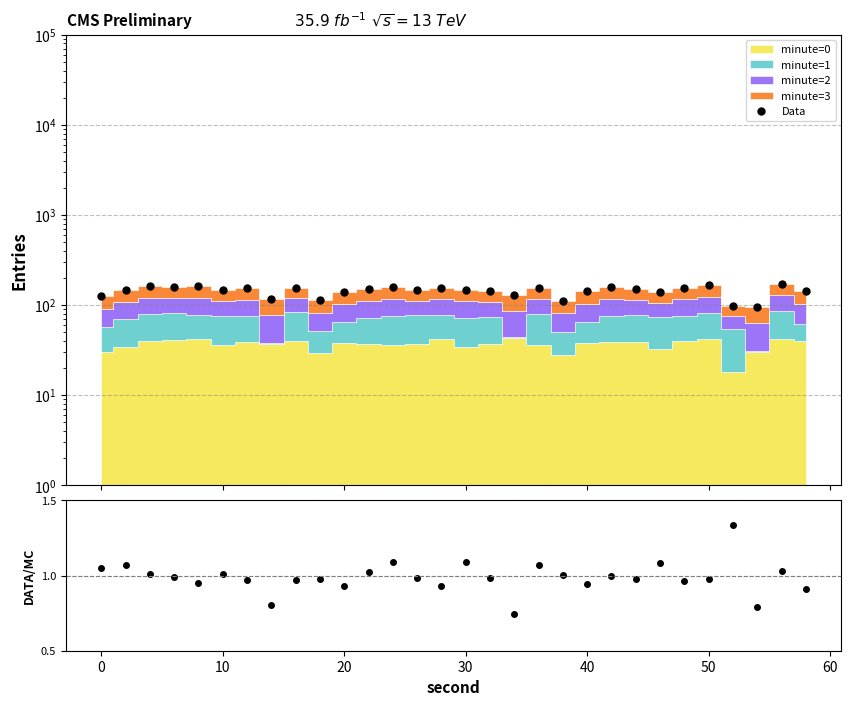

Which series has the largest total across all categories?

Data